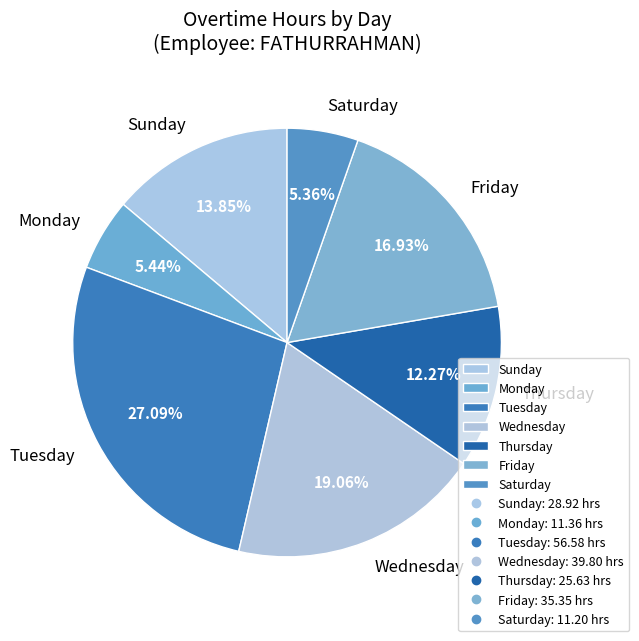

Count the number of slices in the pie.

7